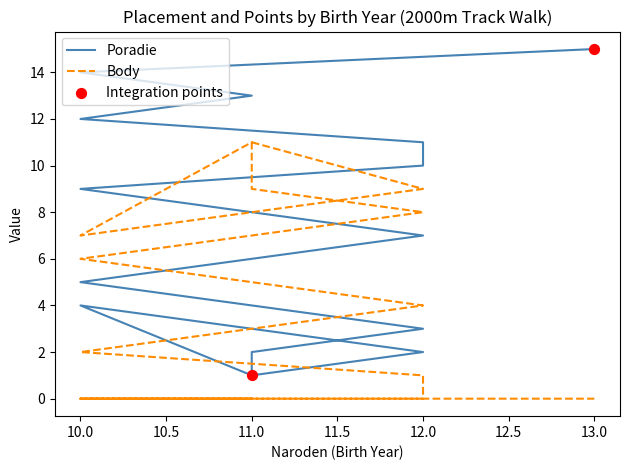

Which series contains the highest Y value?

Poradie